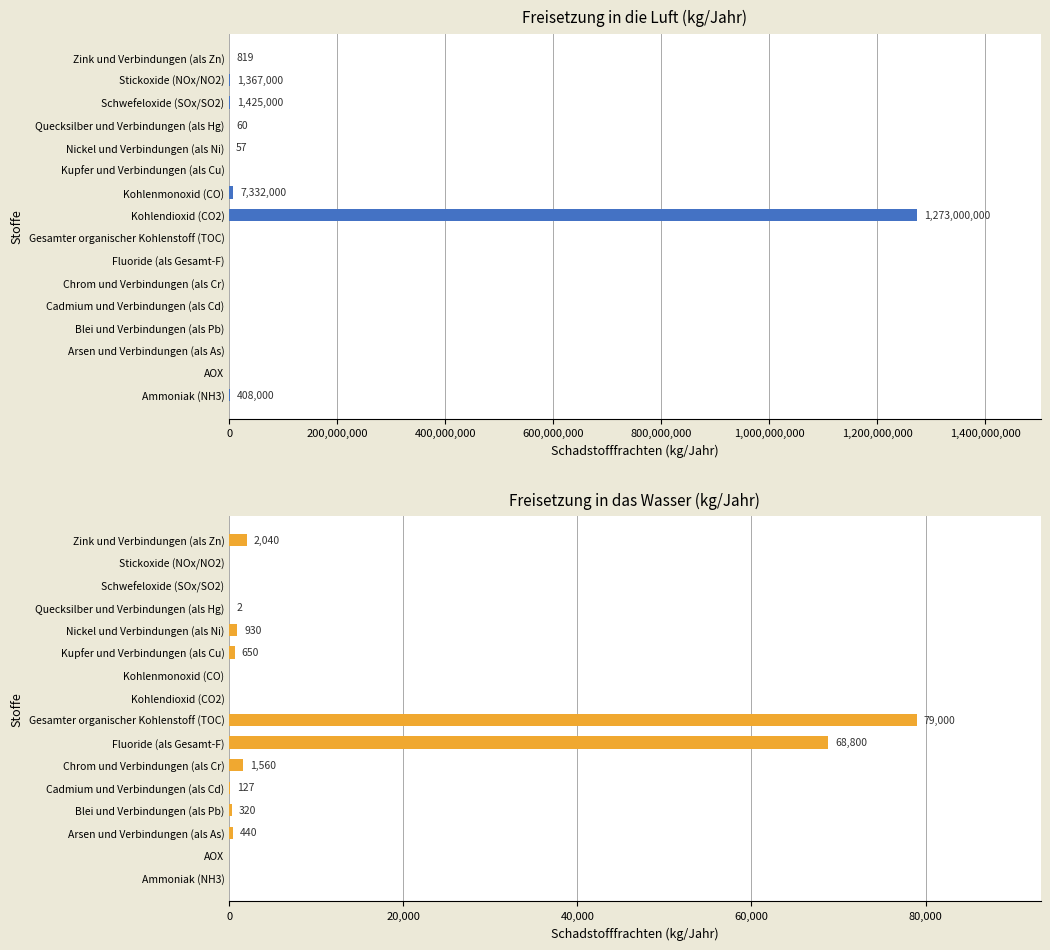

Rank the series at Blei und Verbindungen (als Pb) from lowest to highest value.

Freisetzung in die Luft, Freisetzung in das Wasser